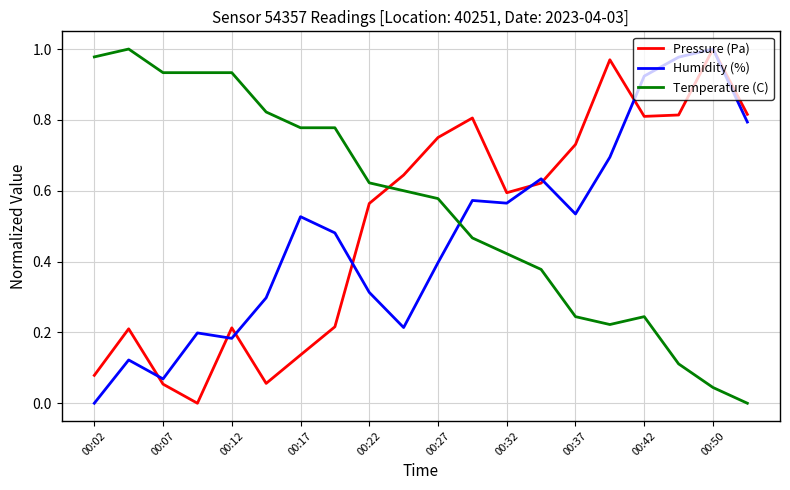

Does the chart display data point markers on the line(s)?

No